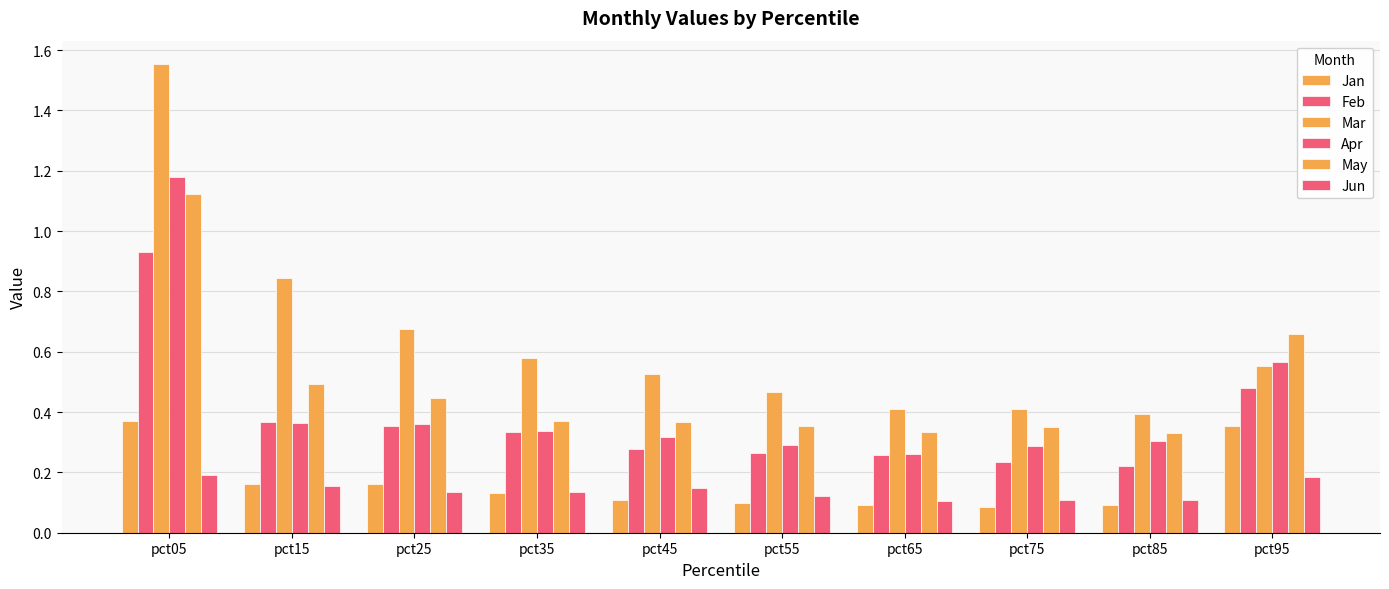

Reading left to right, list all the values displayed in this chart.

Jan: 0.4	0.2	0.2	0.1	0.1	0.1	0.1	0.1	0.1	0.4
Feb: 0.9	0.4	0.4	0.3	0.3	0.3	0.3	0.2	0.2	0.5
Mar: 1.6	0.8	0.7	0.6	0.5	0.5	0.4	0.4	0.4	0.6
Apr: 1.2	0.4	0.4	0.3	0.3	0.3	0.3	0.3	0.3	0.6
May: 1.1	0.5	0.4	0.4	0.4	0.4	0.3	0.4	0.3	0.7
Jun: 0.2	0.2	0.1	0.1	0.1	0.1	0.1	0.1	0.1	0.2